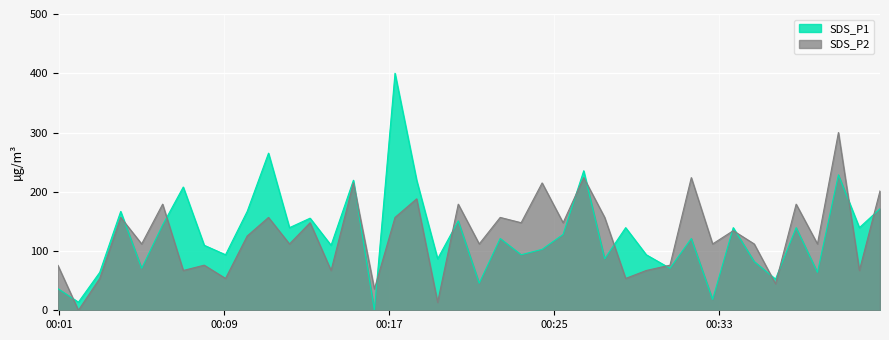

Rank the series by their maximum value, from highest to lowest.

SDS_P1, SDS_P2